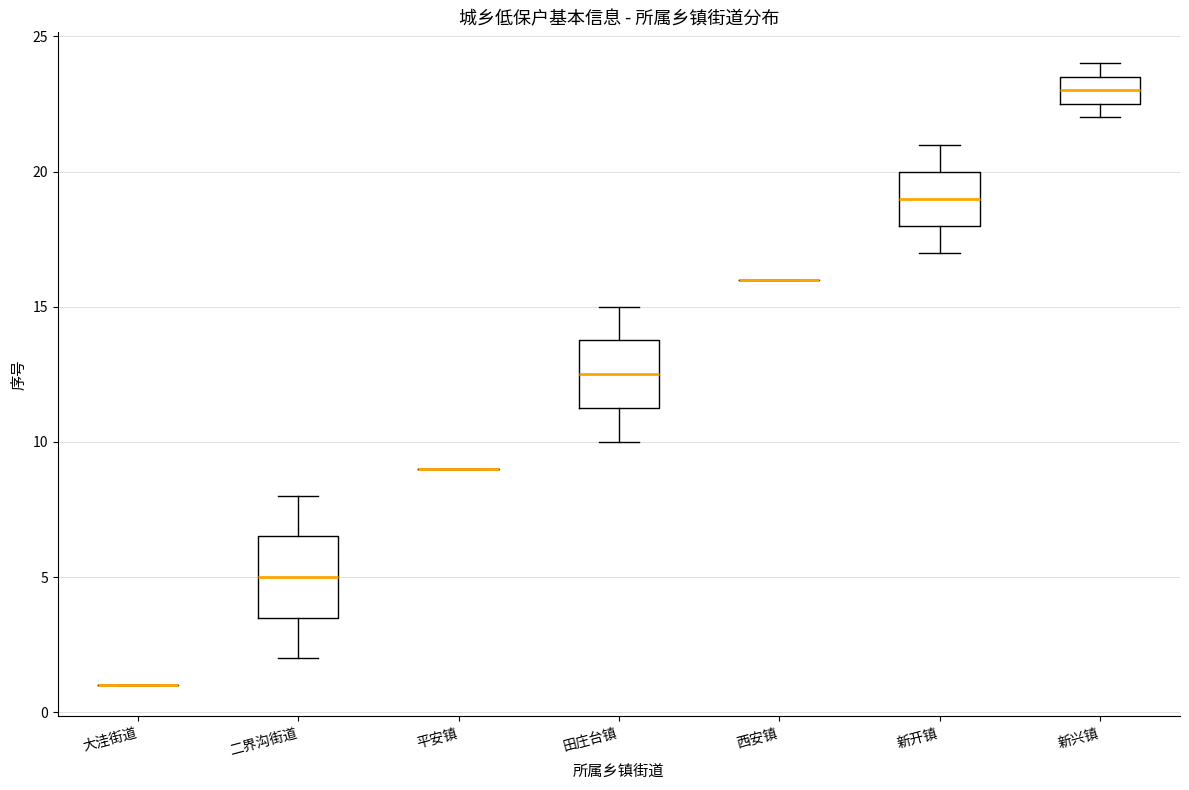

Which box is the tallest, from its lower edge to its upper edge?

二界沟街道